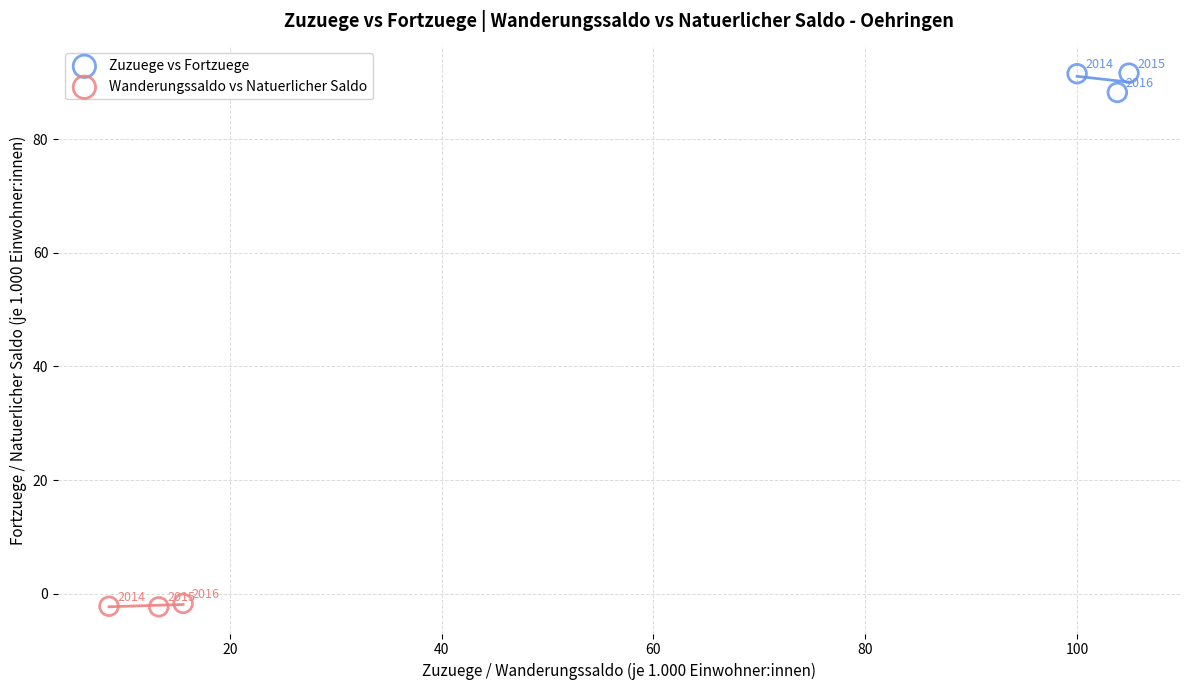

Which series reaches the minimum Y coordinate?

Wanderungssaldo vs Natuerlicher Saldo